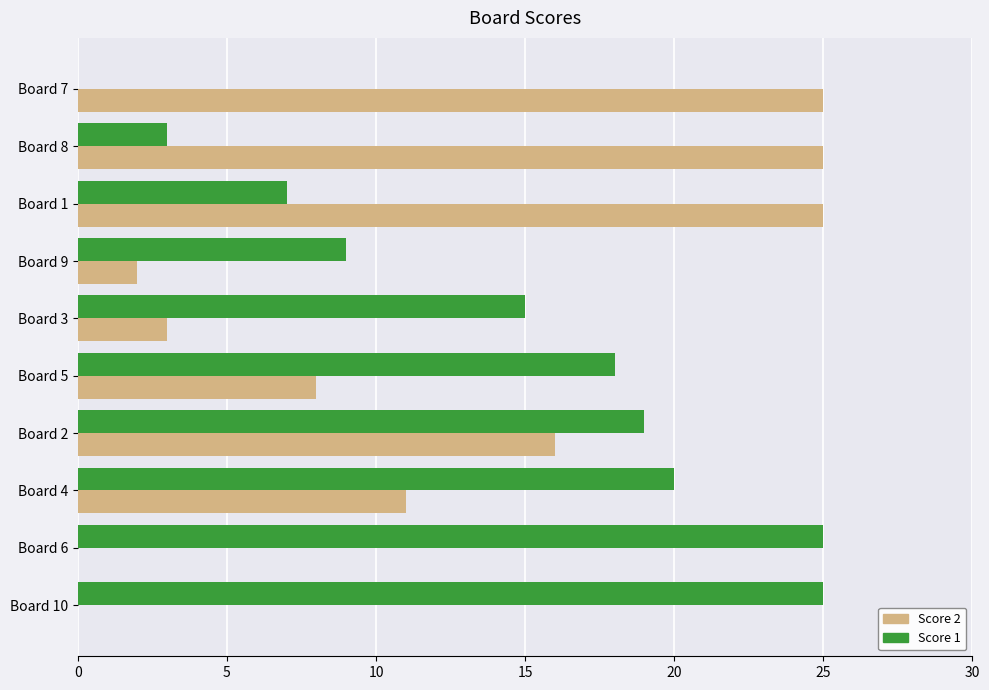

True or false: Score 2 has a value of 43 at Board 1.

False